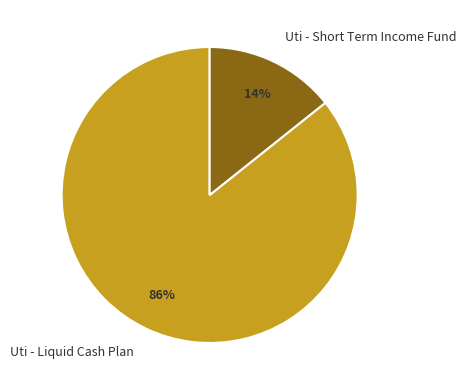

Between Uti - Short Term Income Fund and Uti - Liquid Cash Plan, which is larger?

Uti - Liquid Cash Plan